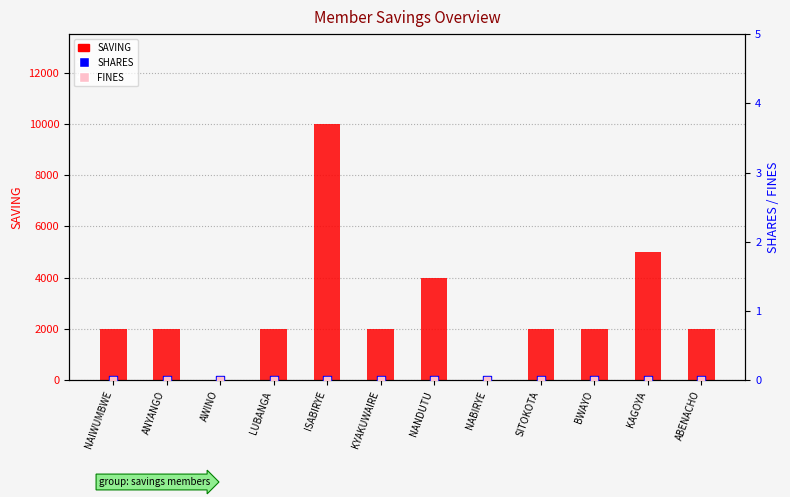

What are all the series names shown in the legend?

SAVING, SHARES, FINES